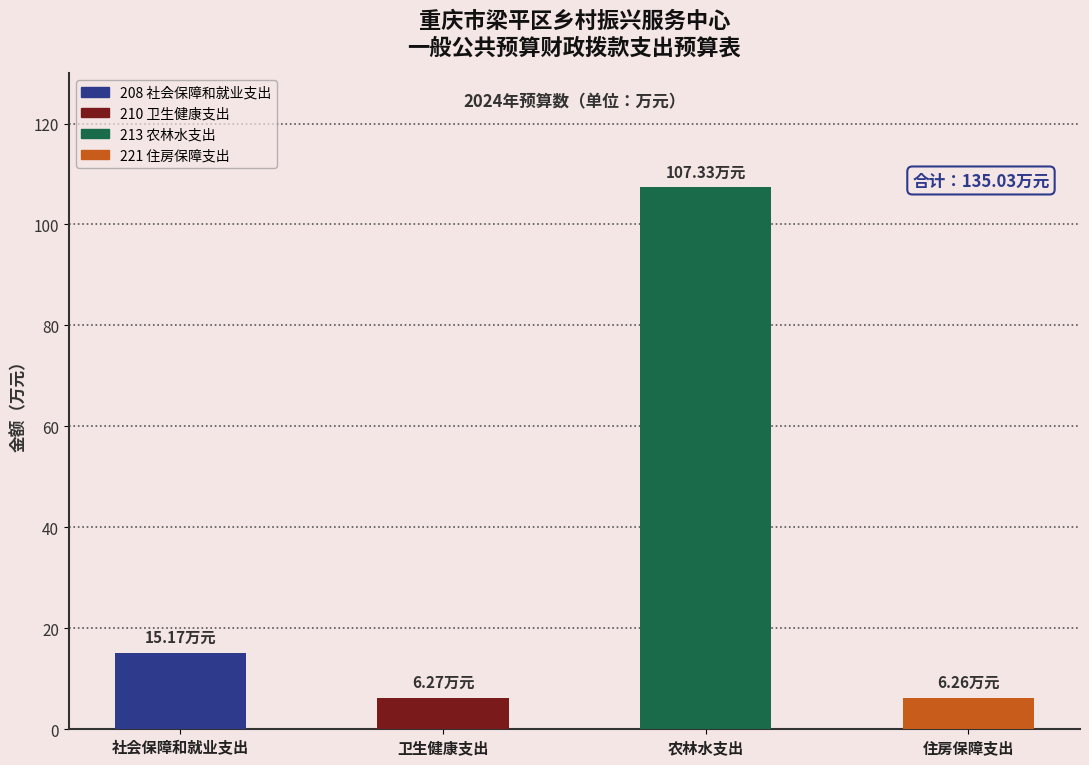

The value at 农林水支出 is 107.3. True or false?

True